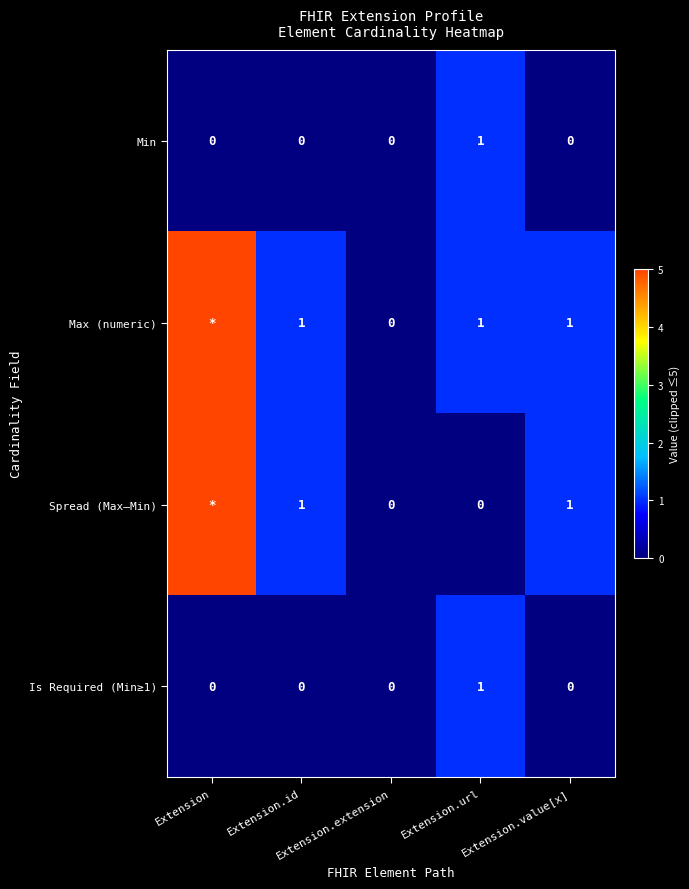

What is the sum of the Max (numeric) values at Extension.extension and Extension.value[x]?

1